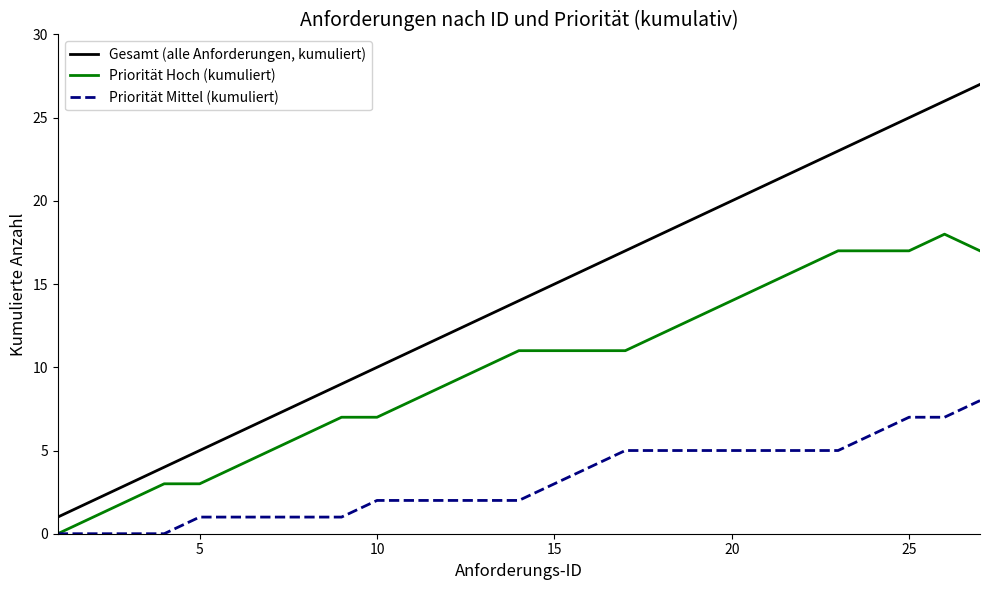

List the series in order of their peak value, lowest first.

Priorität Mittel (kumuliert), Priorität Hoch (kumuliert), Gesamt (alle Anforderungen, kumuliert)